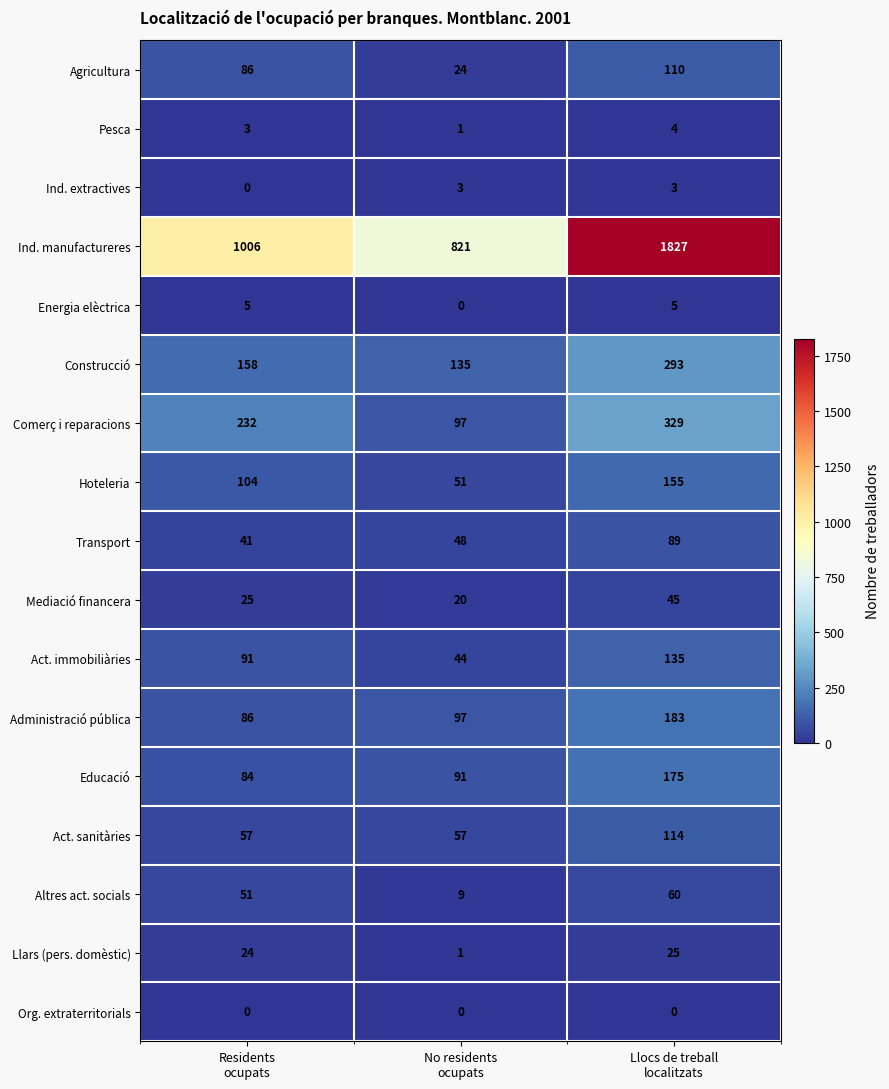

Which series has the largest range (max minus min)?

Ind. manufactureres